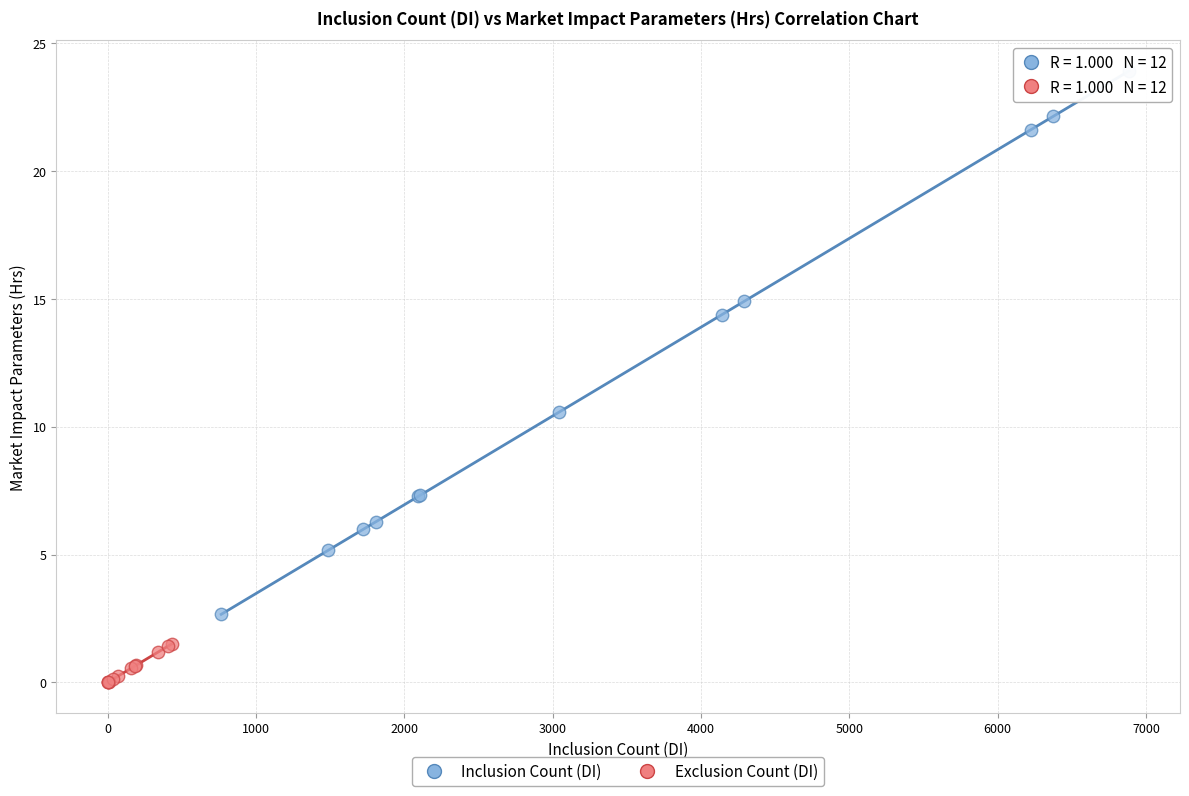

Which series has the widest spread of Y values?

Inclusion Count (DI)